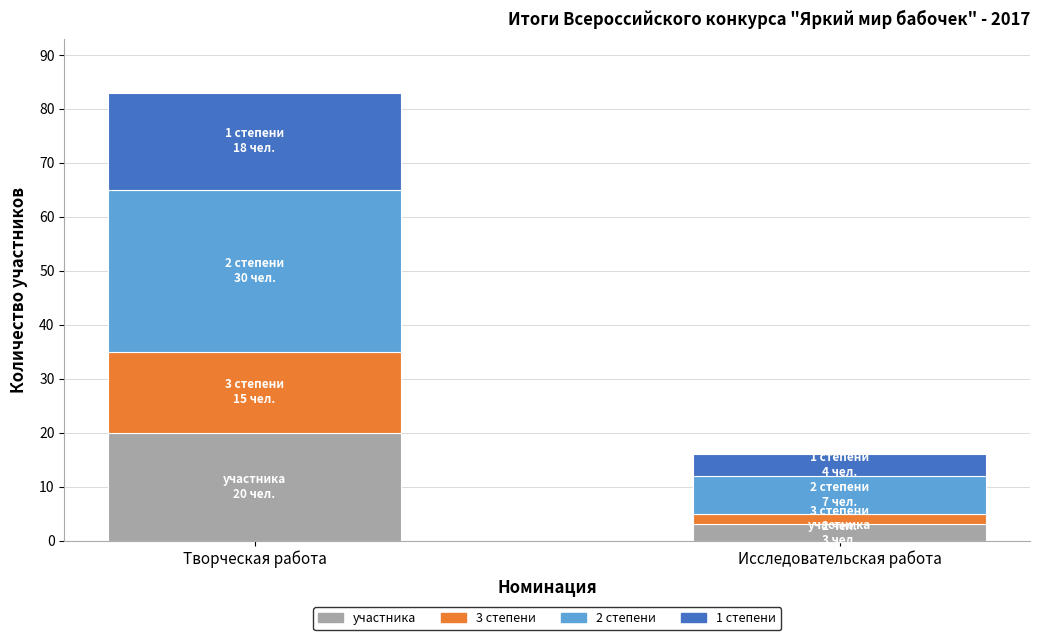

At which category is the sum across all series the highest?

Творческая работа